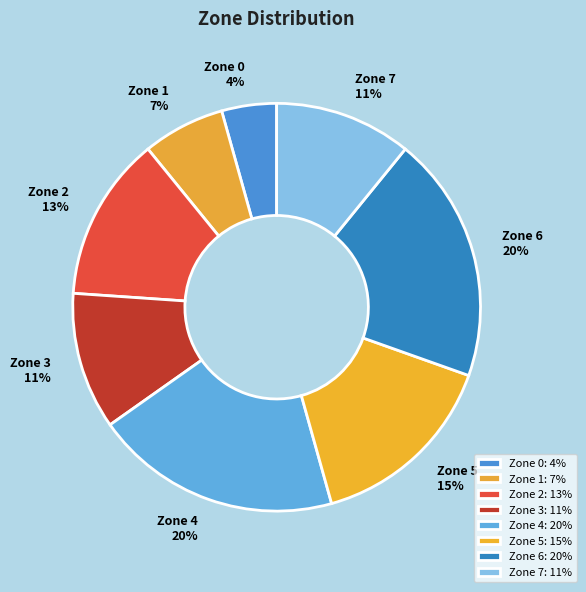

Is there a majority slice in this chart?

No